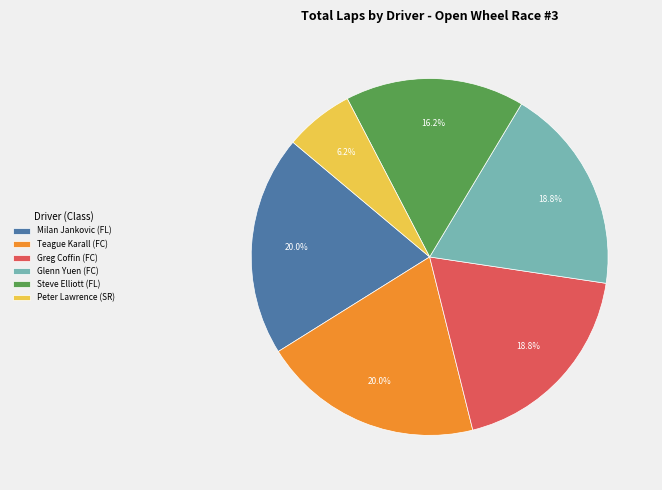

How many slices are in this pie chart?

6